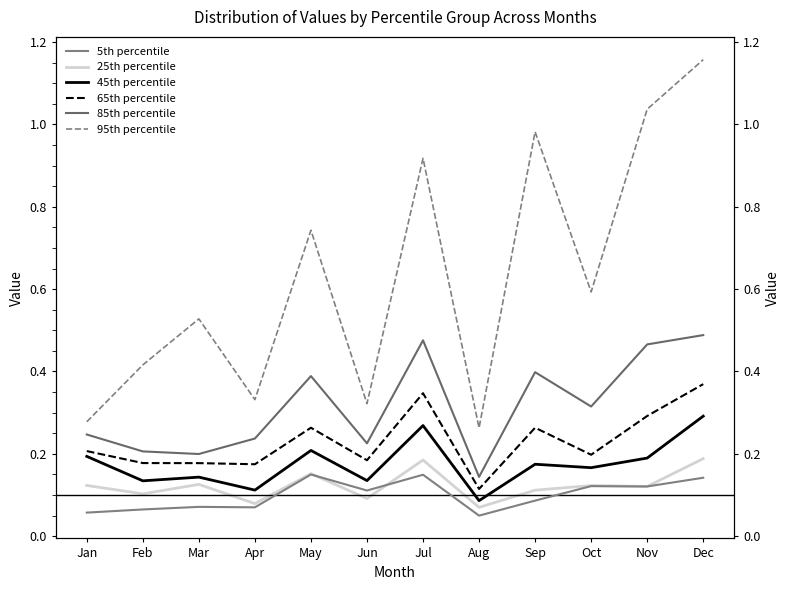

At which category does the chart reach its minimum across all series?

Aug